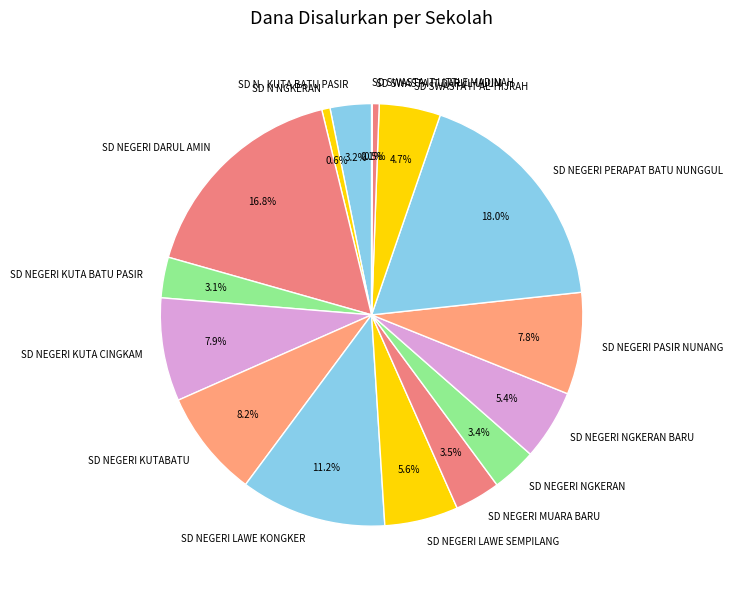

Is the sum of SD NEGERI DARUL AMIN and SD SWASTA IT DARUL ULUM greater than half?

No